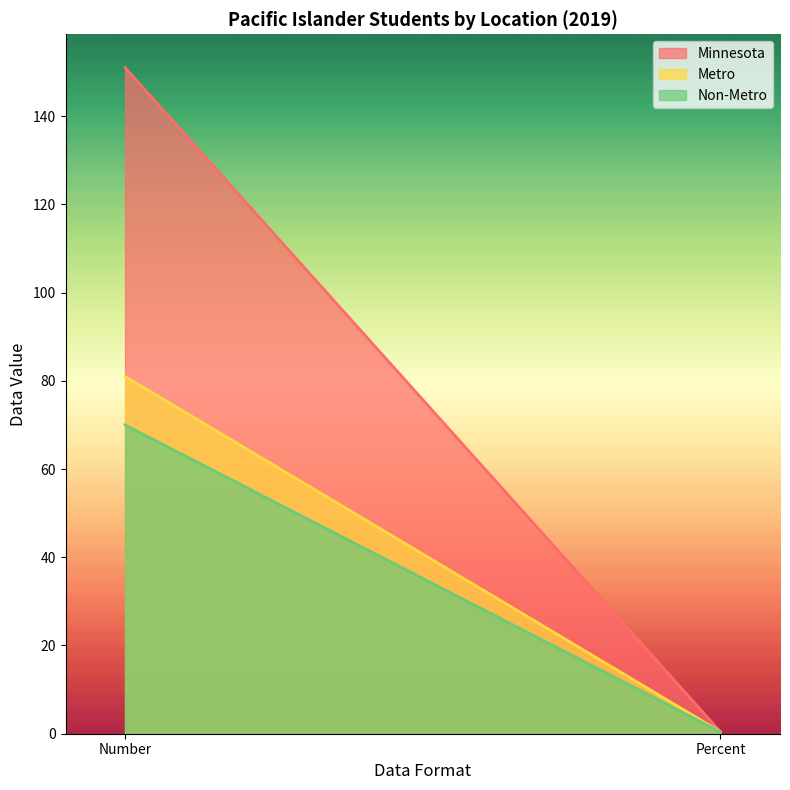

What is the sum of all Non-Metro values?

70.4